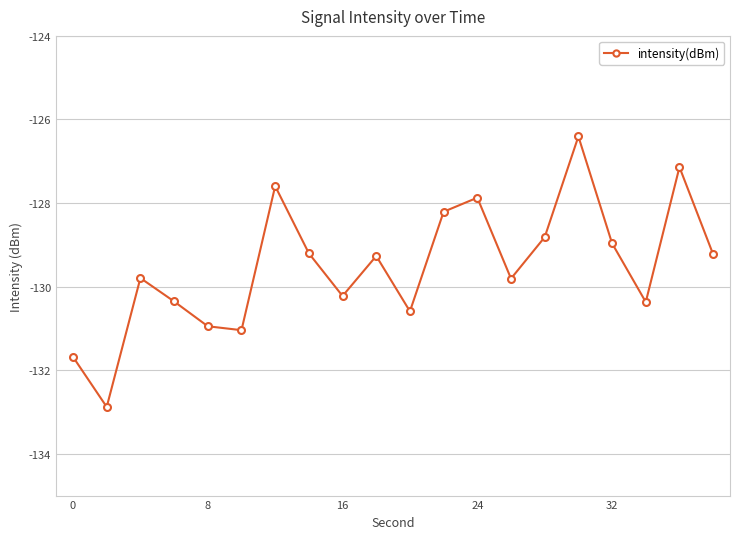

What is the greatest value displayed?

-126.4